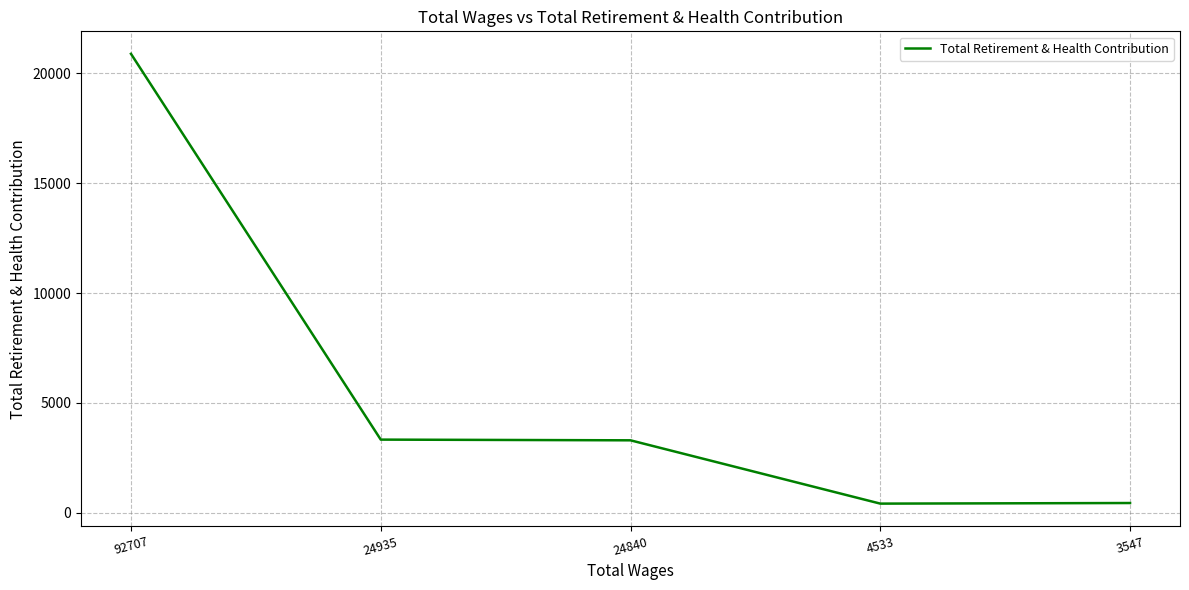

The value at 24935 is 1748. True or false?

False